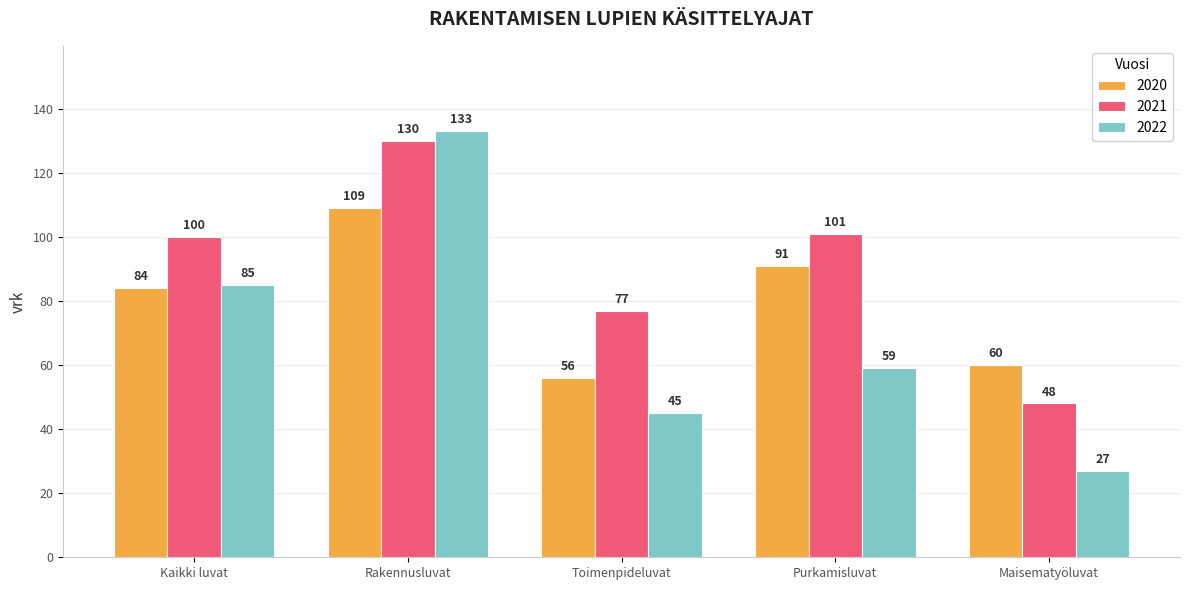

Which series has the widest spread of values?

2022